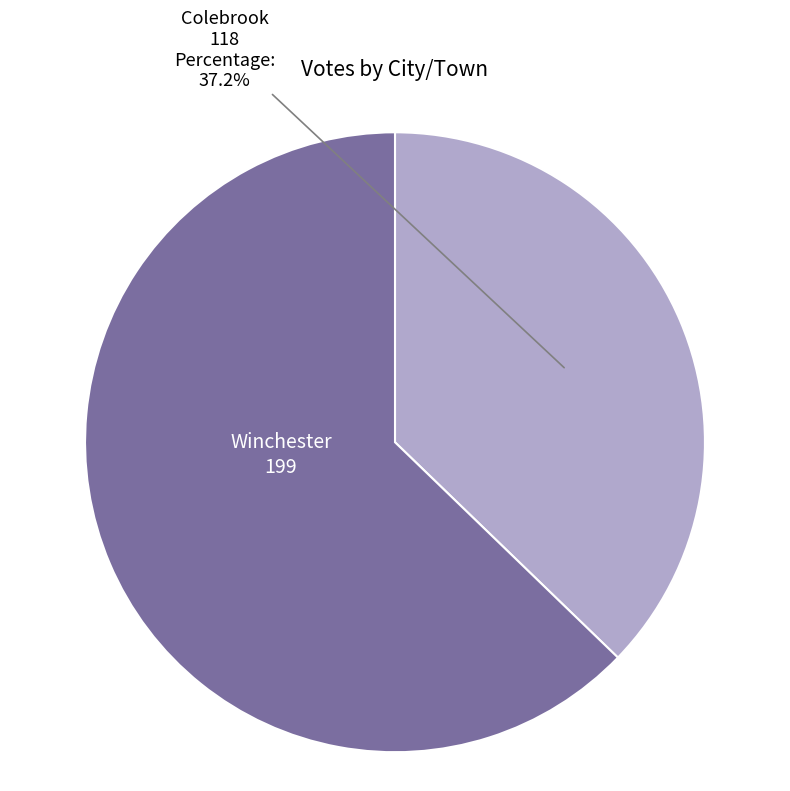

To the nearest percent, what percentage of the pie is Colebrook?

37%